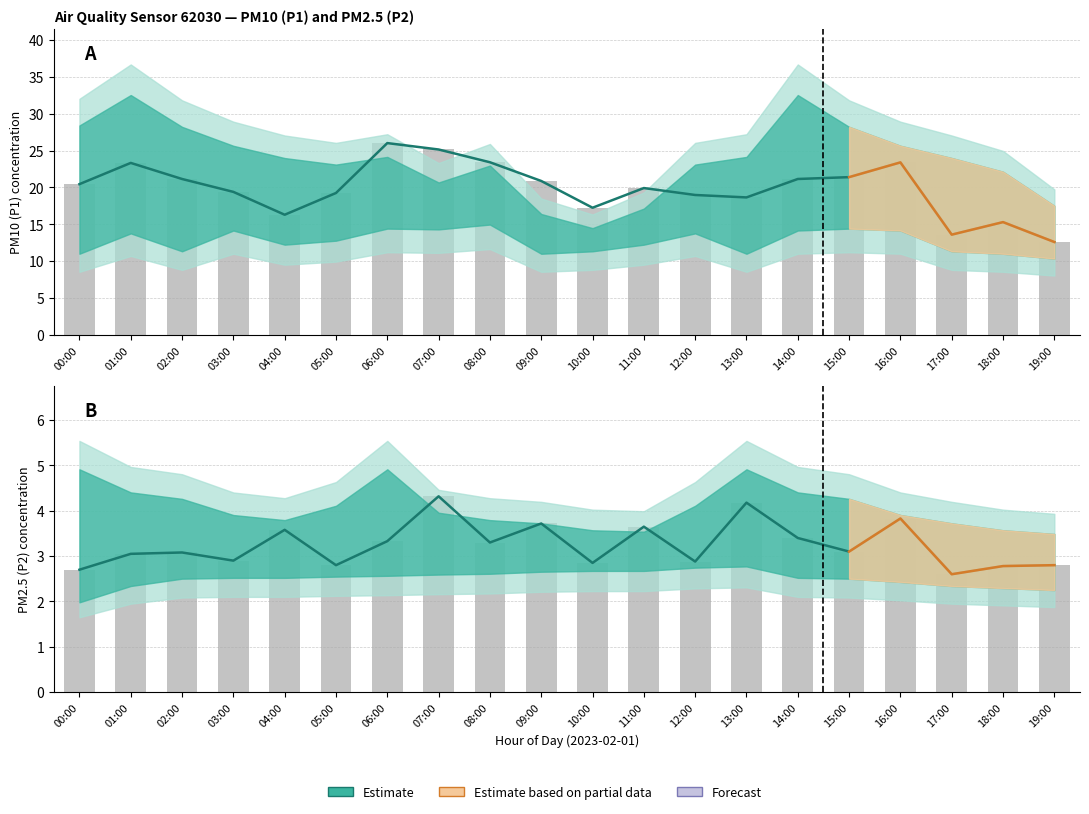

What is the smallest value displayed?

2.6